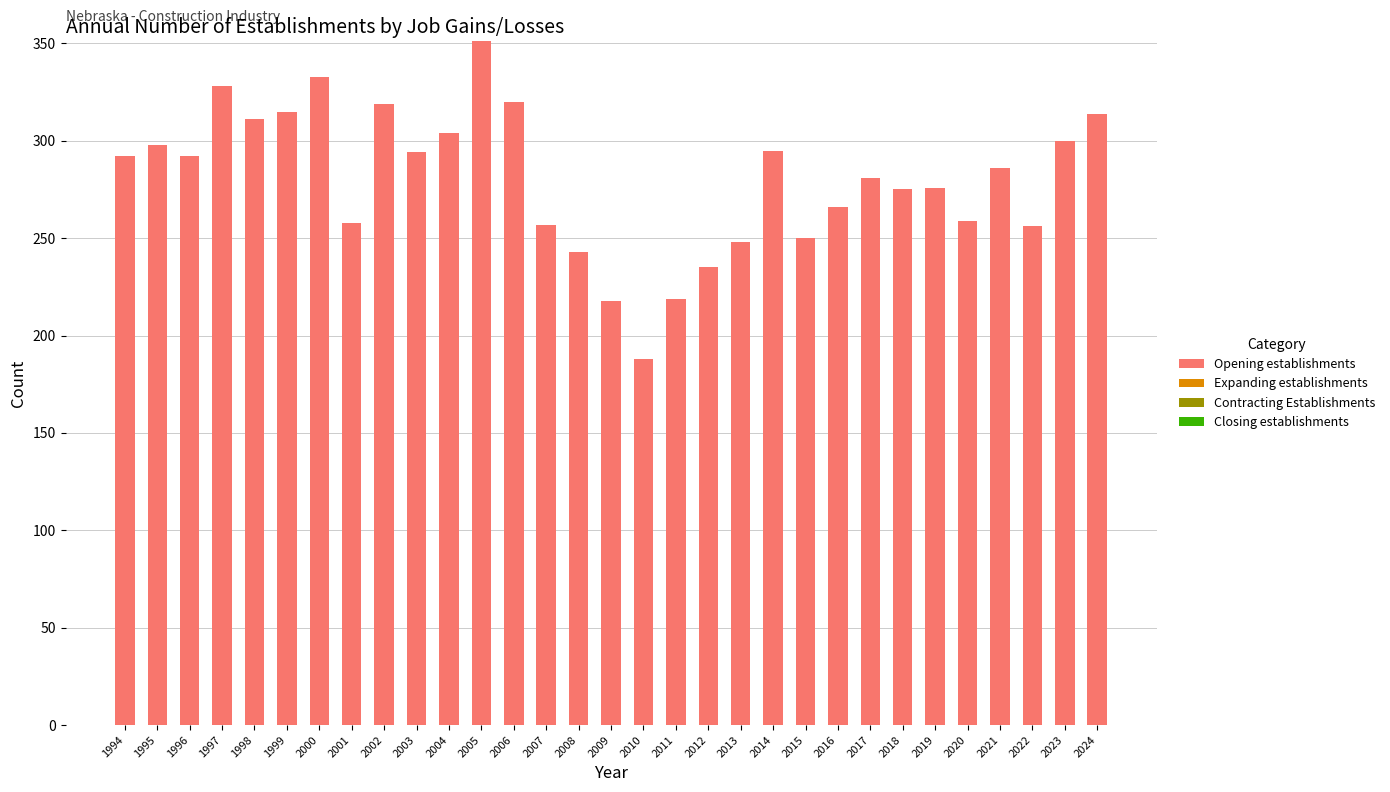

What is the difference between the values at 2006 and 2013?

72